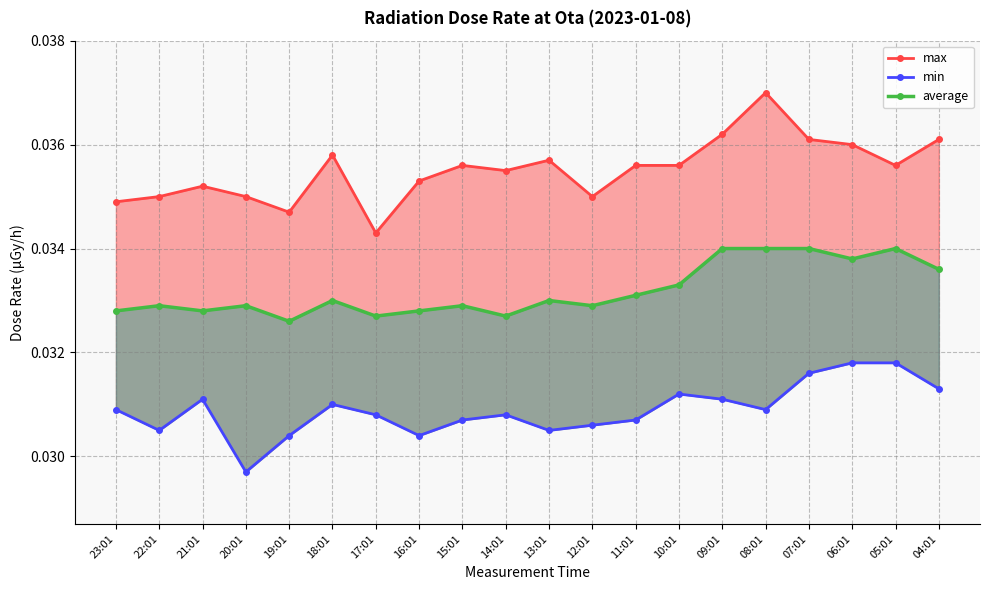

True or false: max has more than 1 points higher than both neighbors.

True